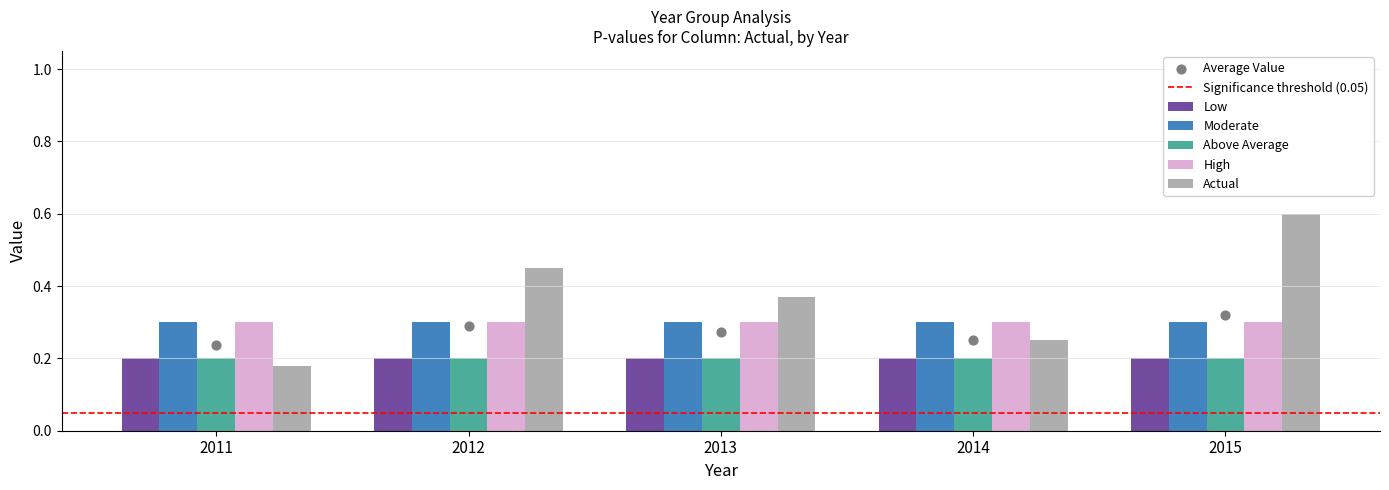

Which series has the largest Y range (max minus min)?

Actual